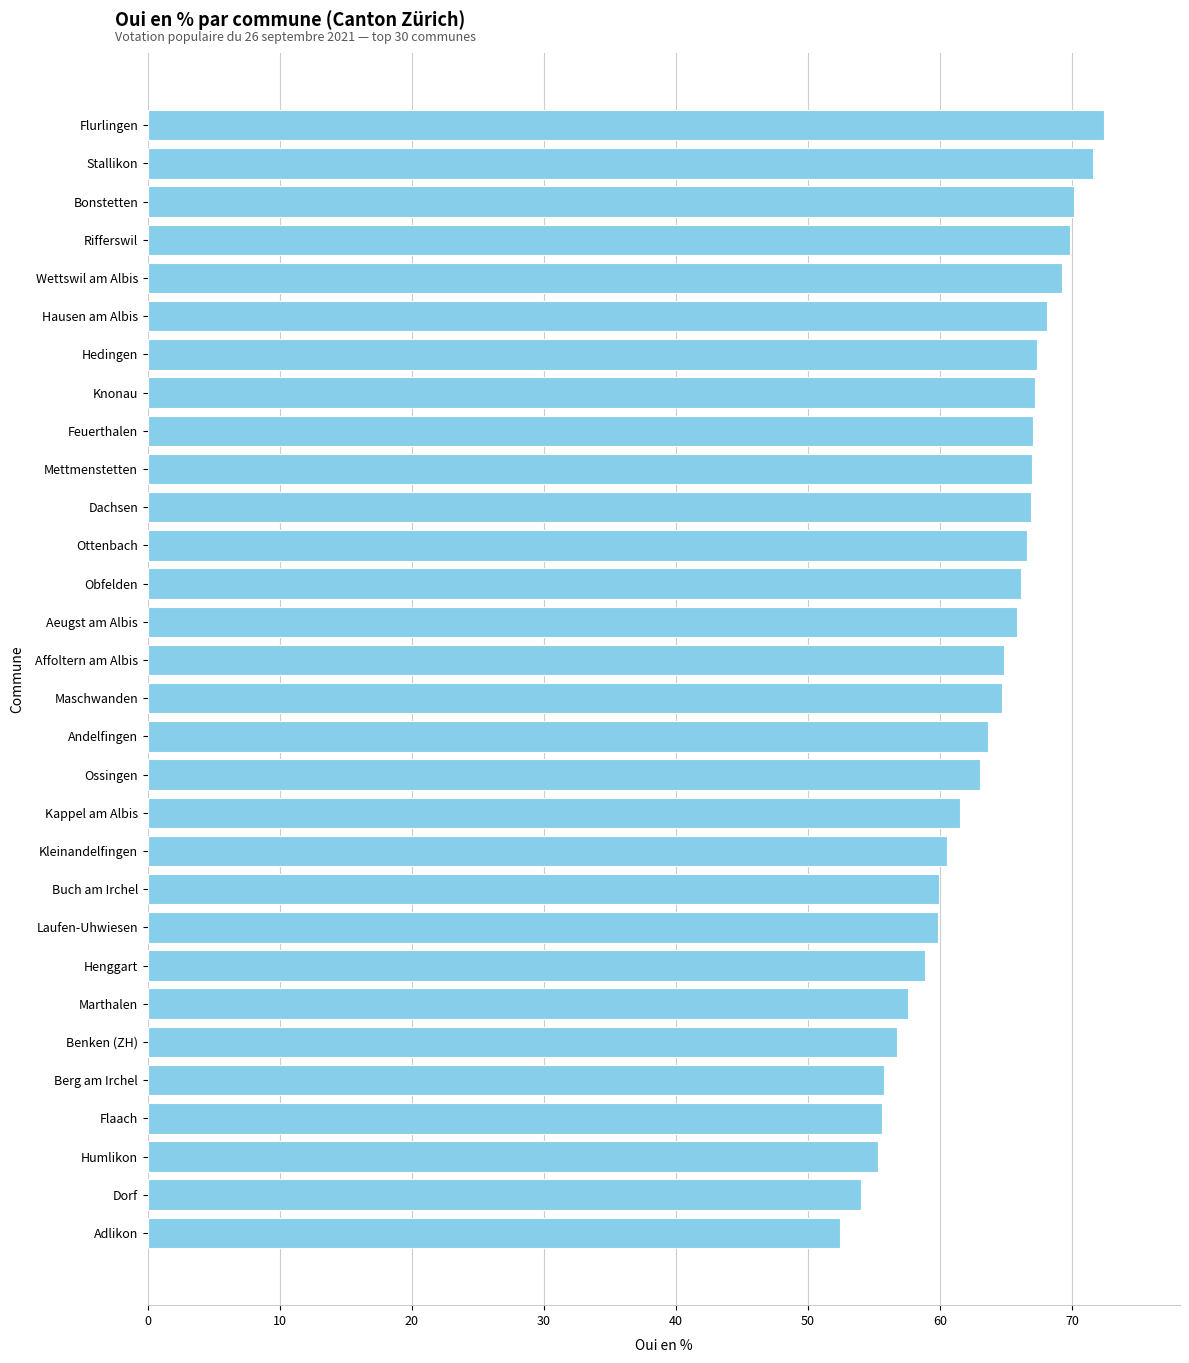

What is the ratio of the value at Rifferswil to the value at Benken (ZH)?

1.2